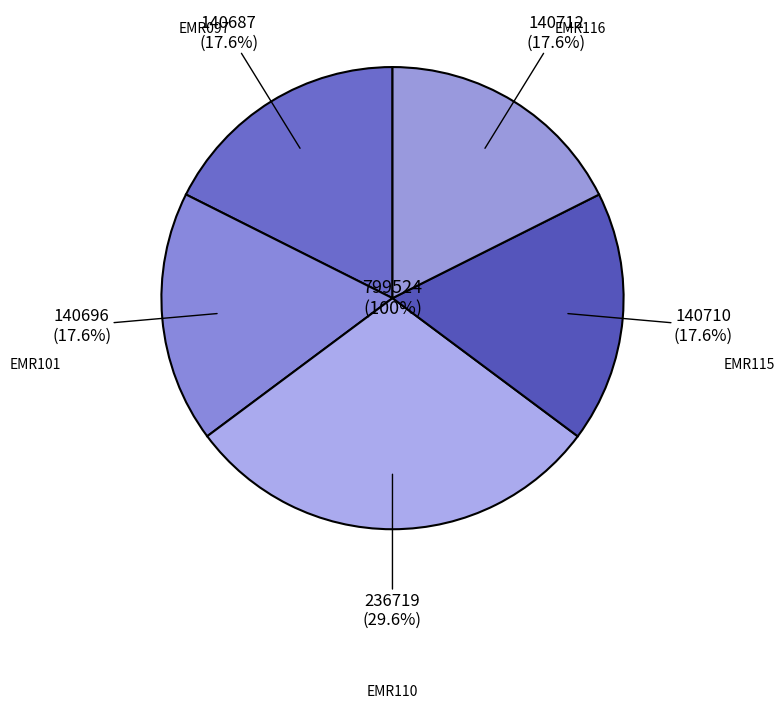

Is EMR110 the majority of the pie?

No